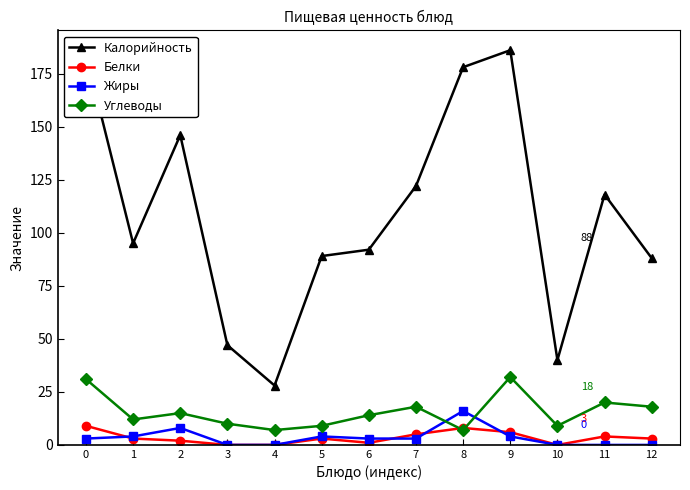

List the series in order of their peak value, lowest first.

Белки, Жиры, Углеводы, Калорийность